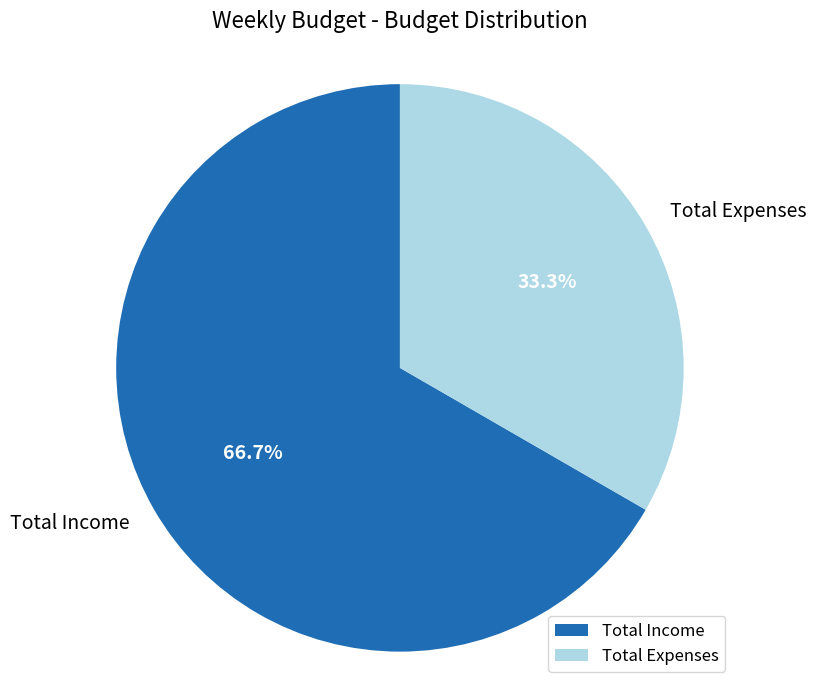

Between Total Income and Total Expenses, which is larger?

Total Income